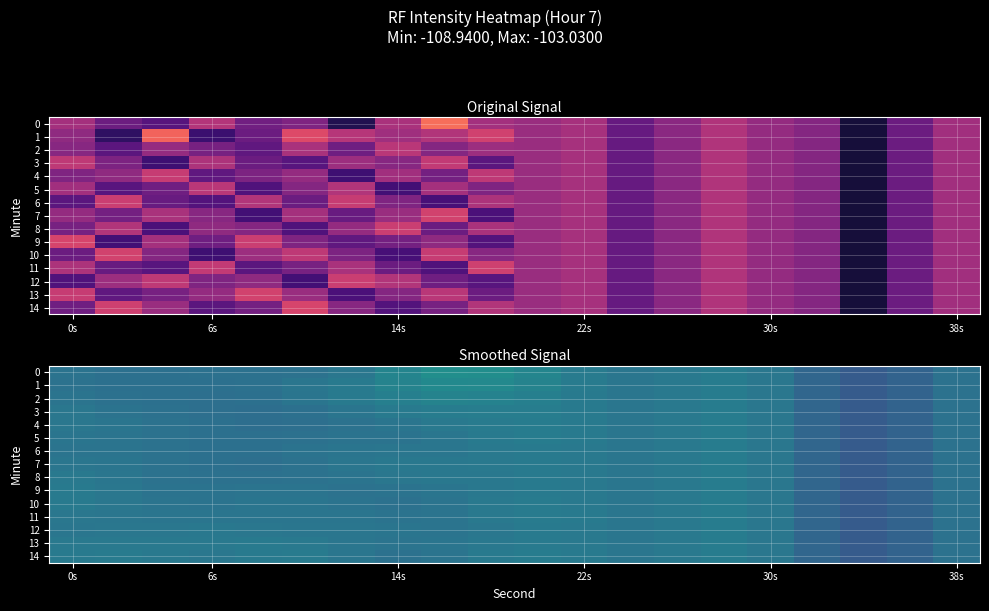

At how many categories does at least one series exceed -106?

14